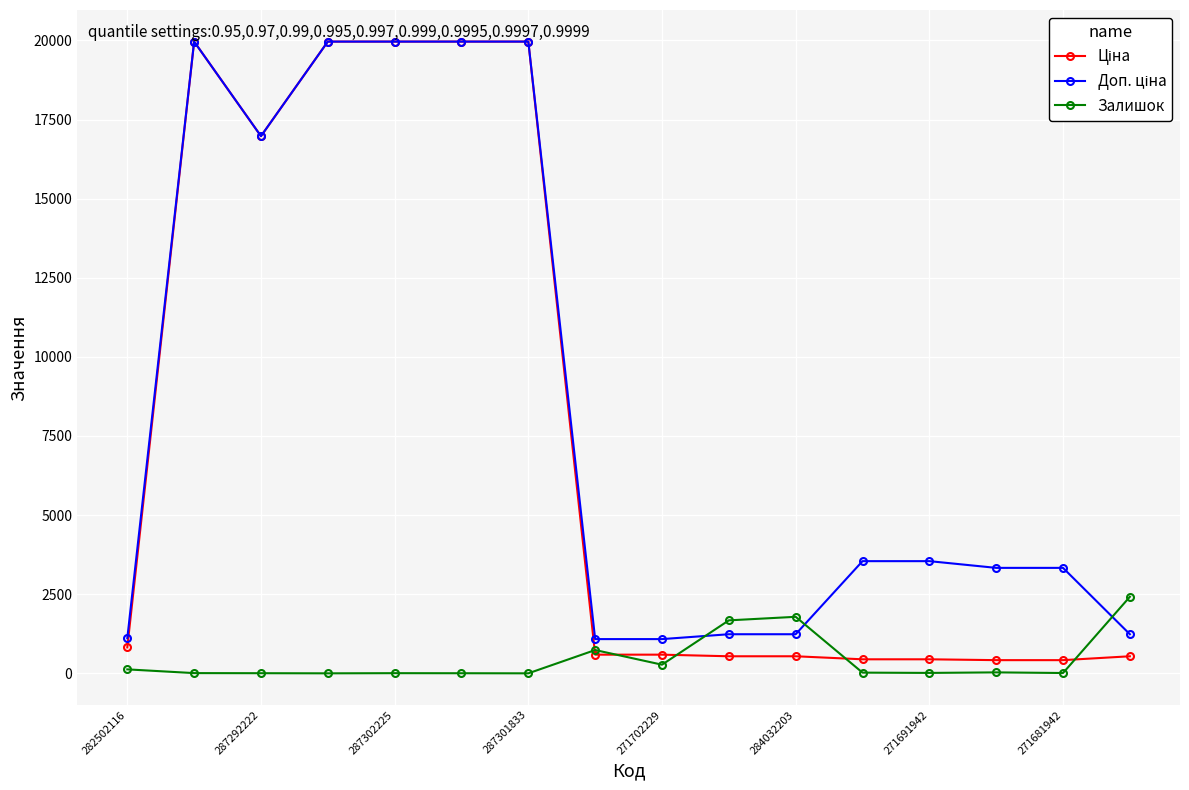

How many lines are shown in the chart?

3